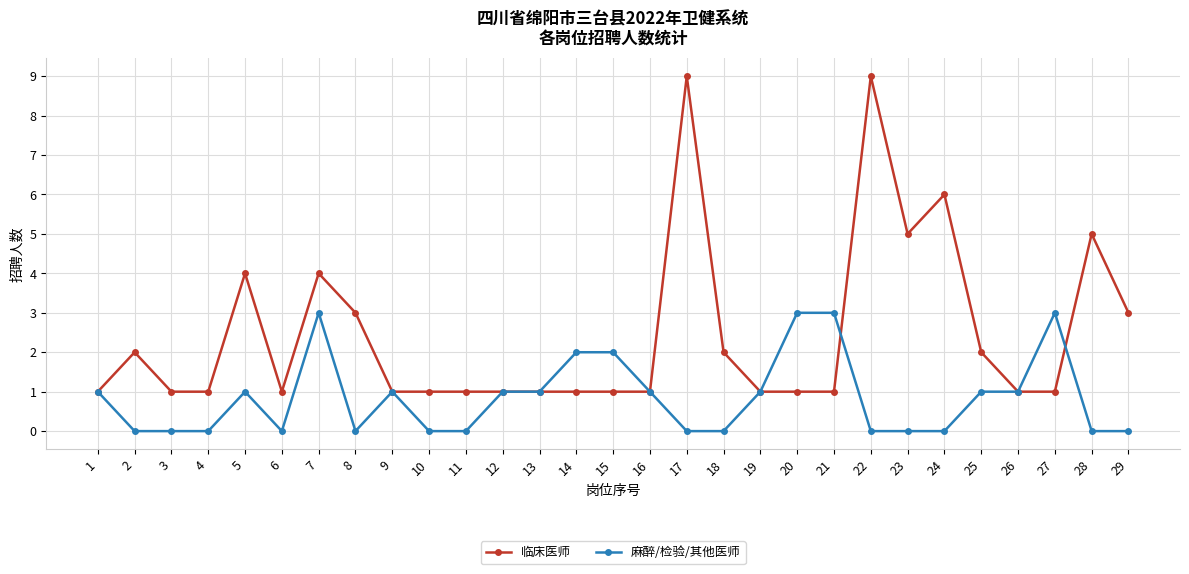

What value does the 临床医师 series have at 23?

5